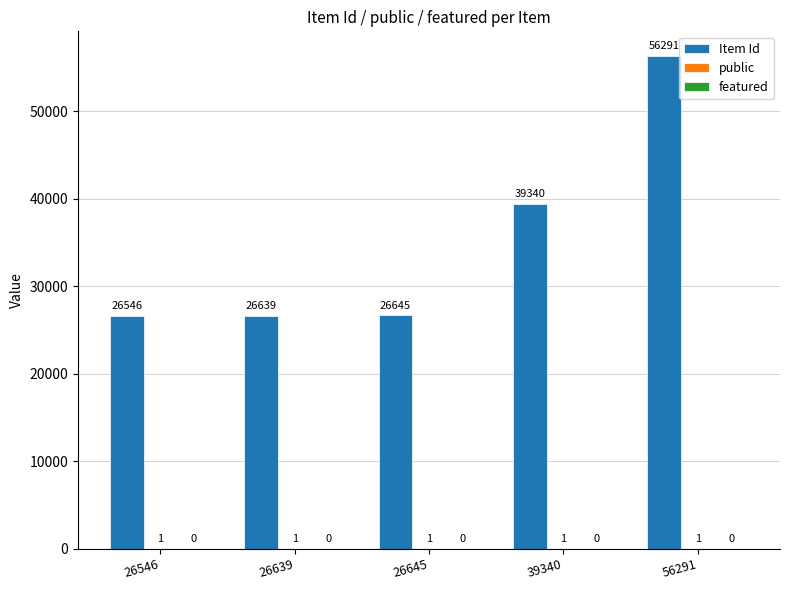

Read the Item Id value at 26645.

26645